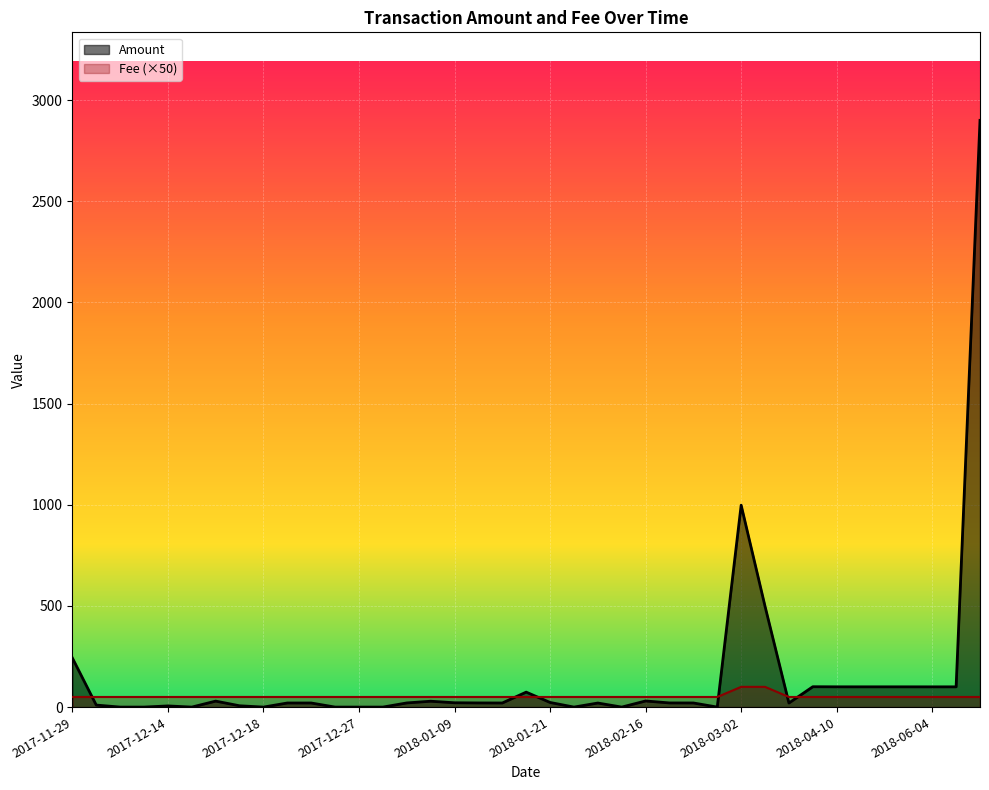

Which series has the largest total across all categories?

Amount